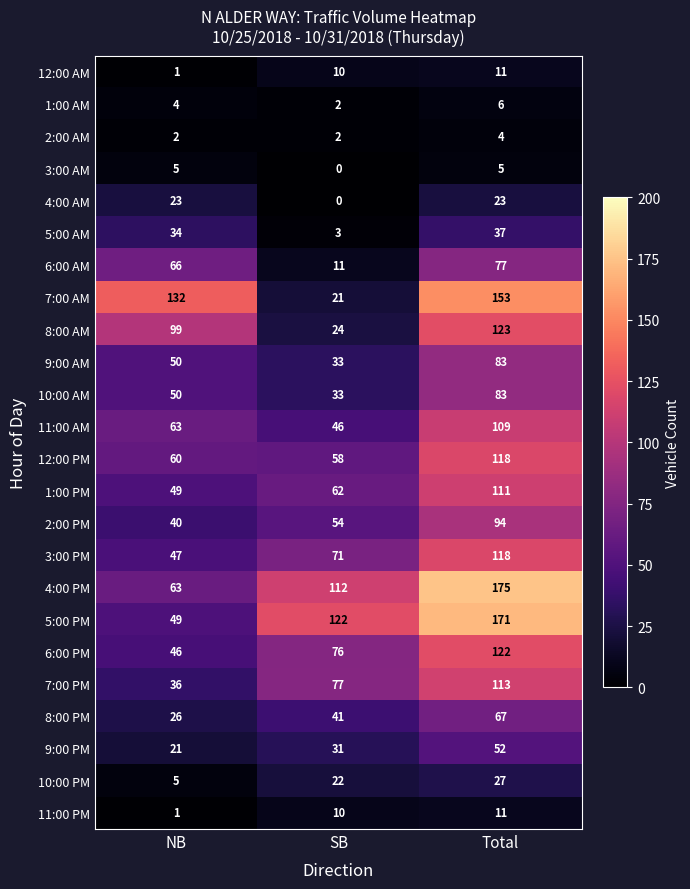

The value of 5:00 AM at NB is 10. True or false?

False